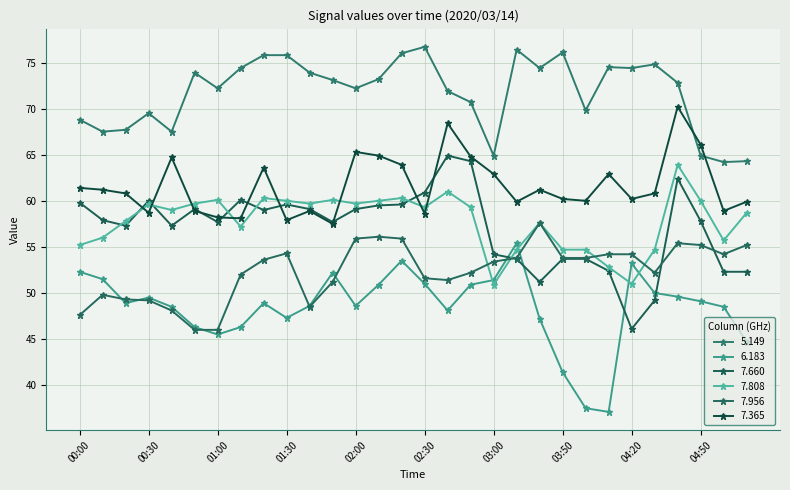

True or false: 7.956 has more than 0 points higher than both neighbors.

True